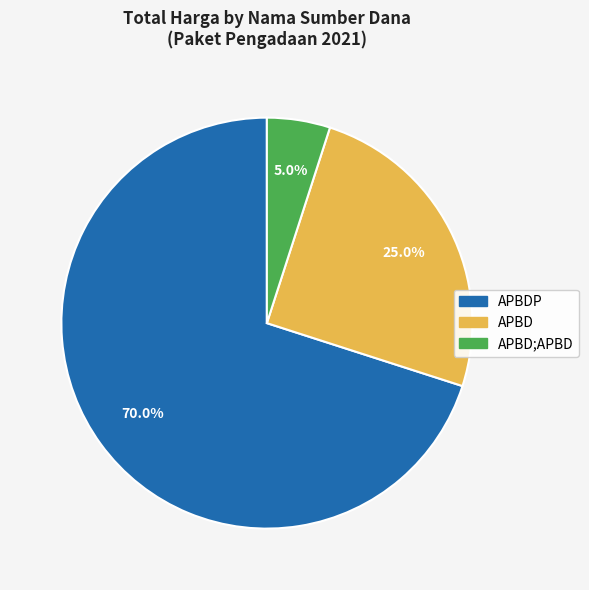

Does any single category account for the majority?

Yes